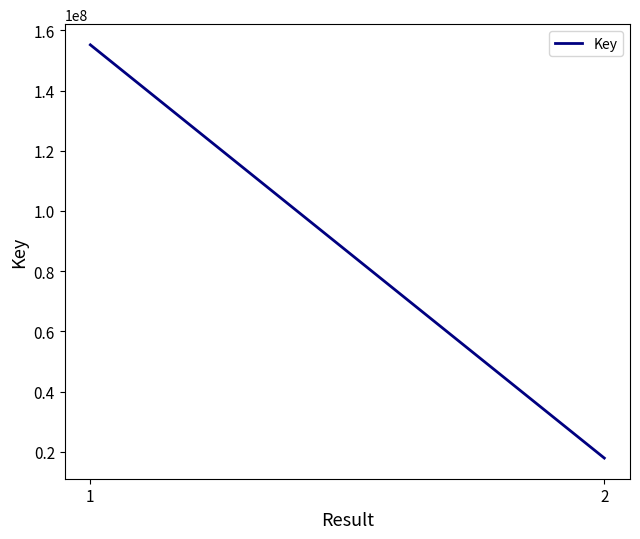

Count the values in the range 17884599 to 155206141.

2